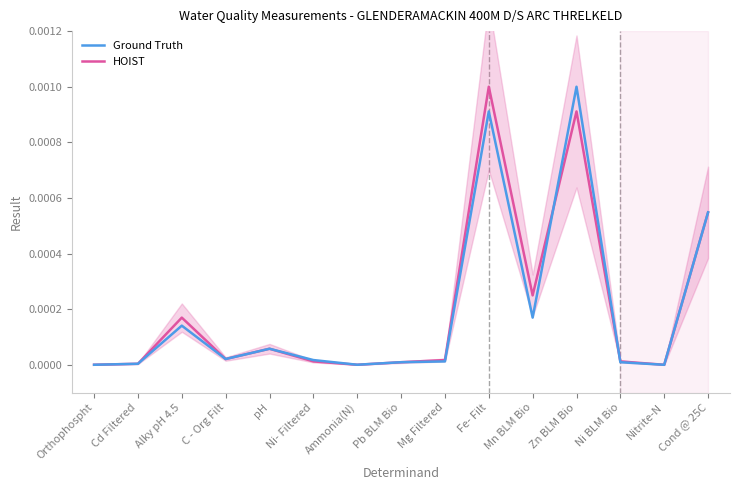

What is the label of the 4th point from the left?

C - Org Filt